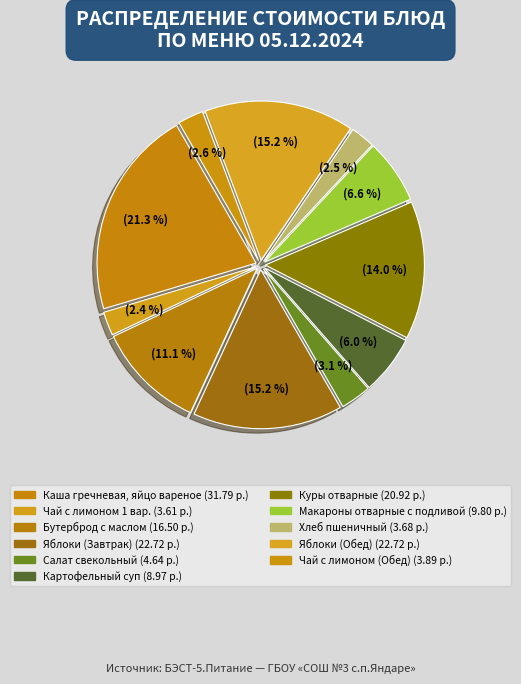

Approximately how many times larger is the value at Салат свекольный compared to Макароны отварные с подливой?

0.5